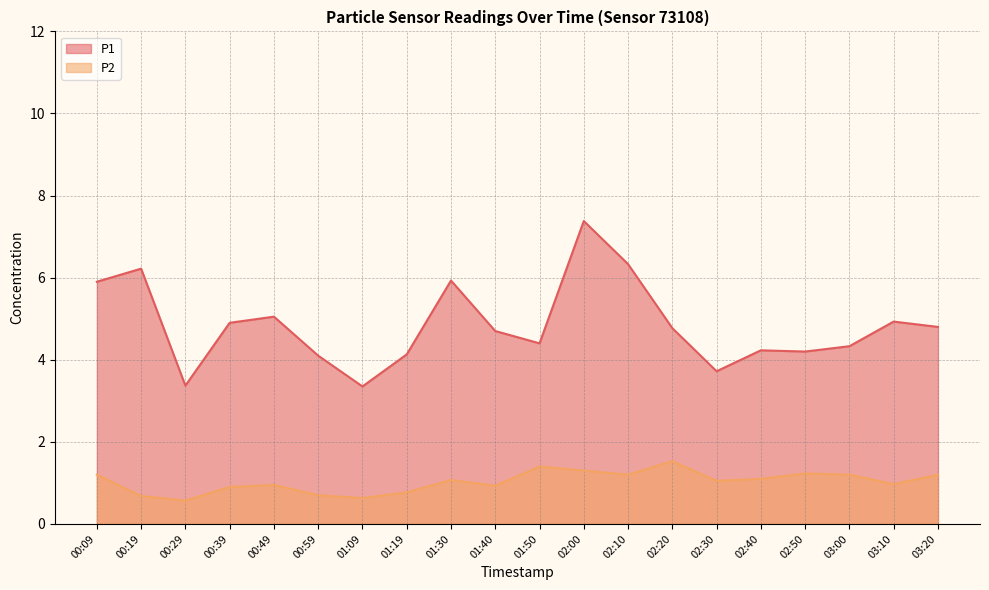

How many values in the P2 series are below 1?

9